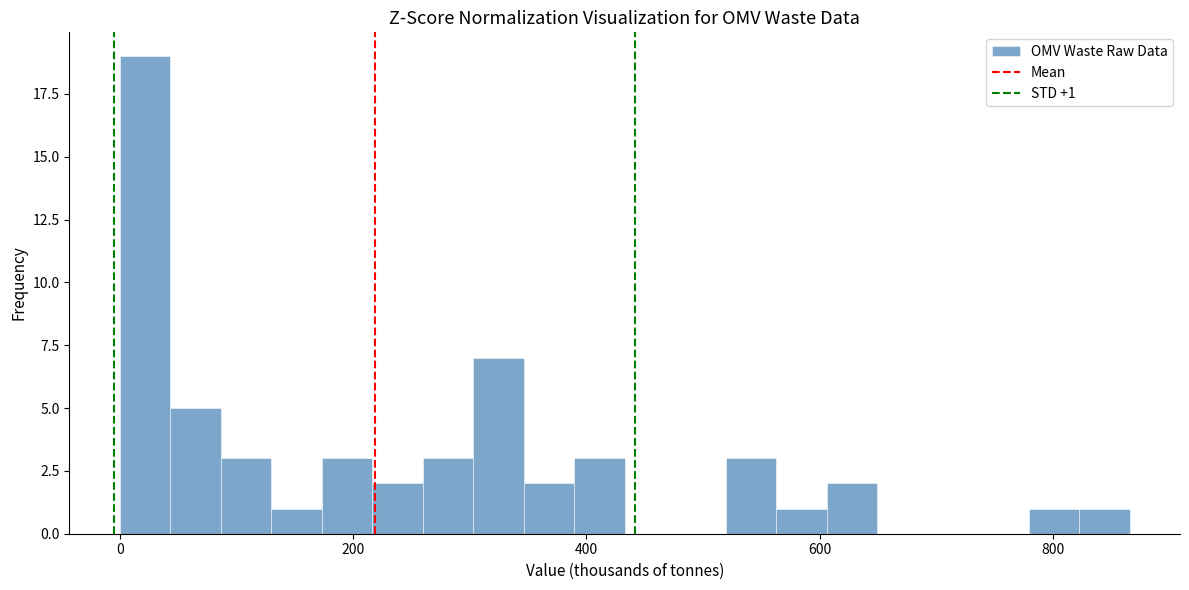

Around what value on the x-axis is the tallest bar? Give the approximate position of its centre, as read against the axis.

20